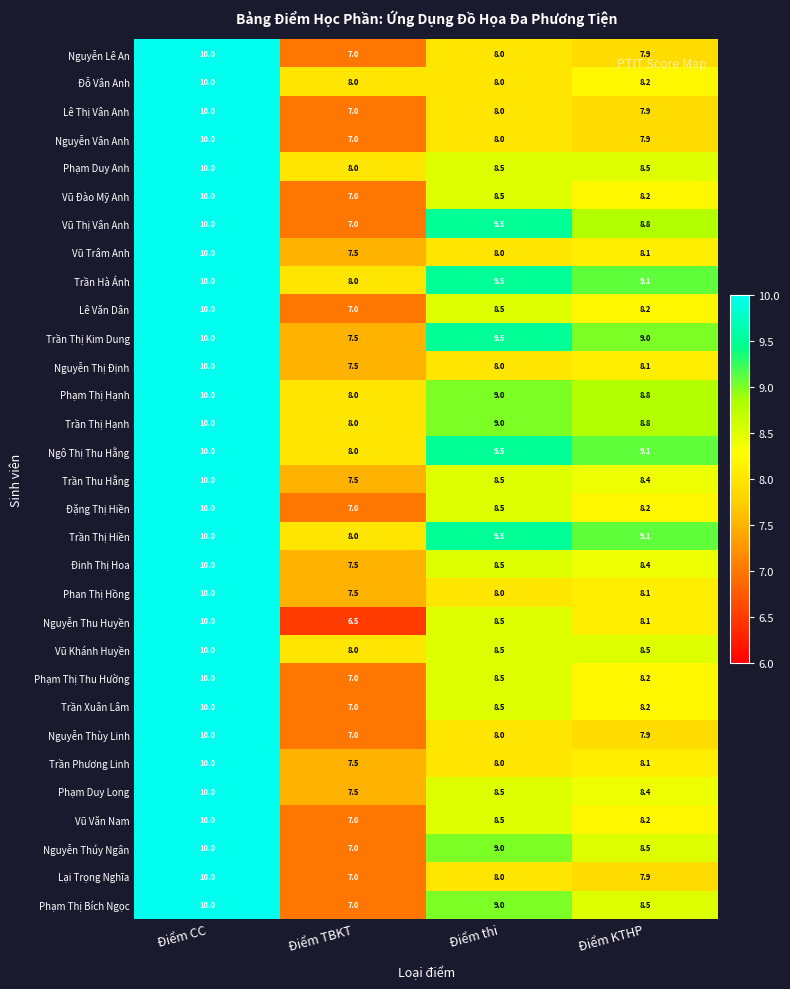

Between Điểm TBKT and Điểm KTHP, which series saw the biggest shift?

Vũ Thị Vân Anh